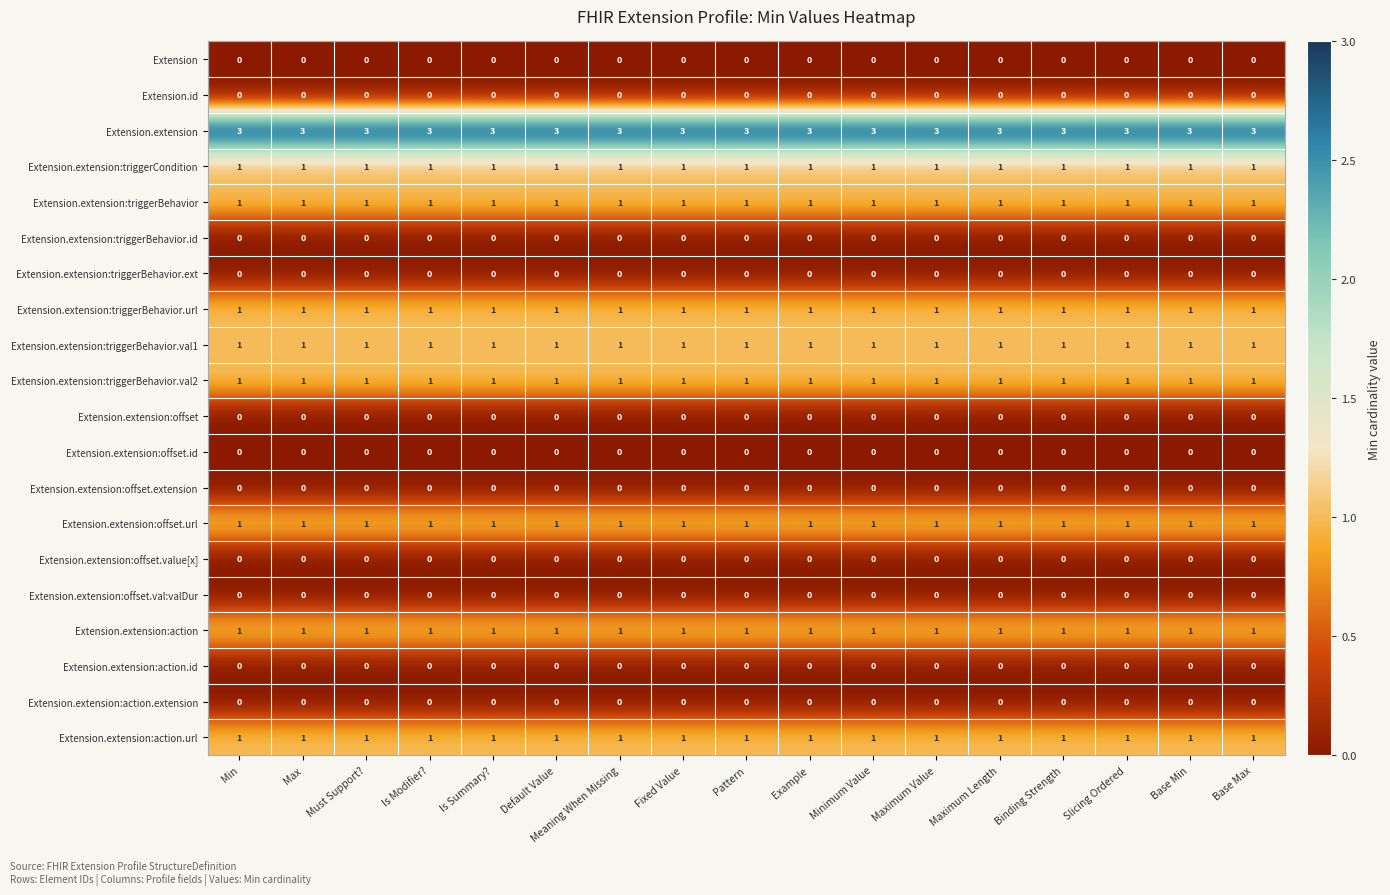

The Extension.extension:action.url series shows 1 at Minimum Value. True or false?

True